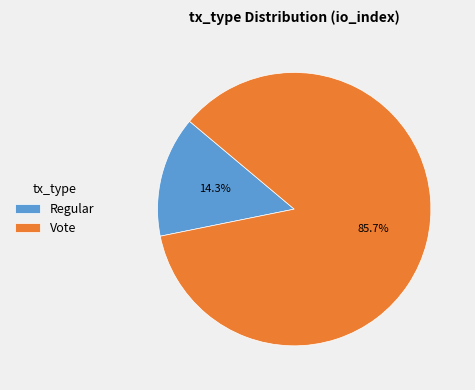

Does Vote represent more than half of the total?

Yes